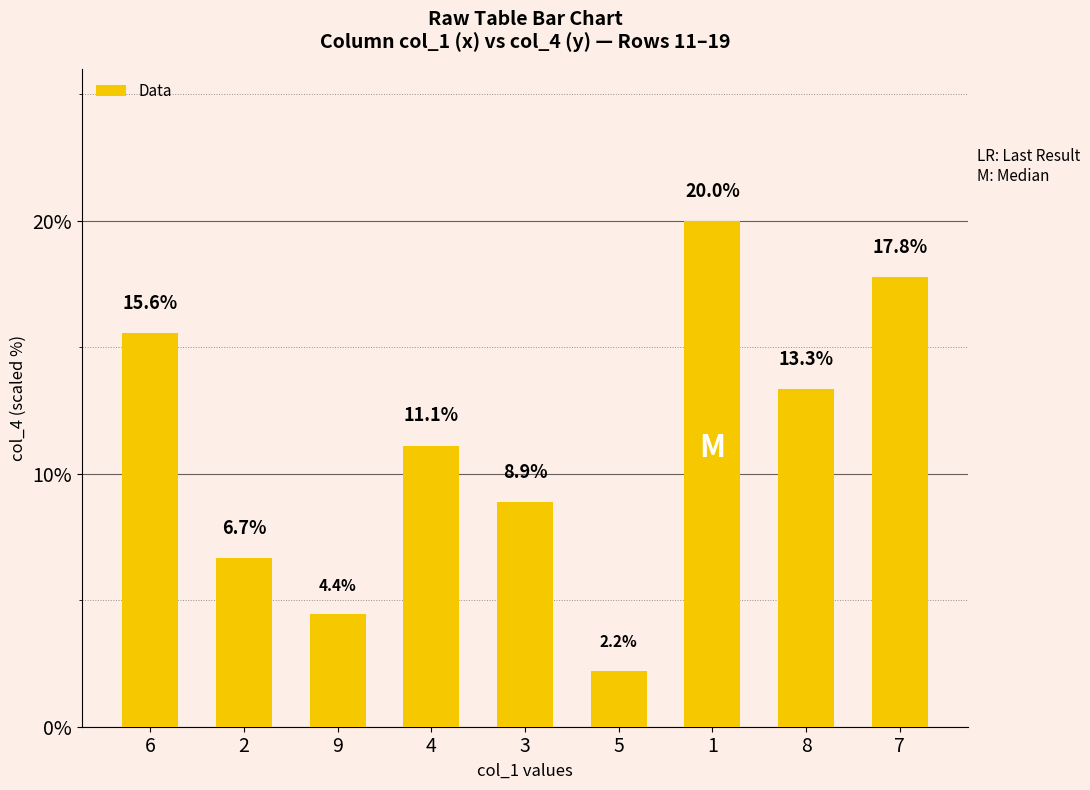

What is the value of the 8th bar from the left?

13.3